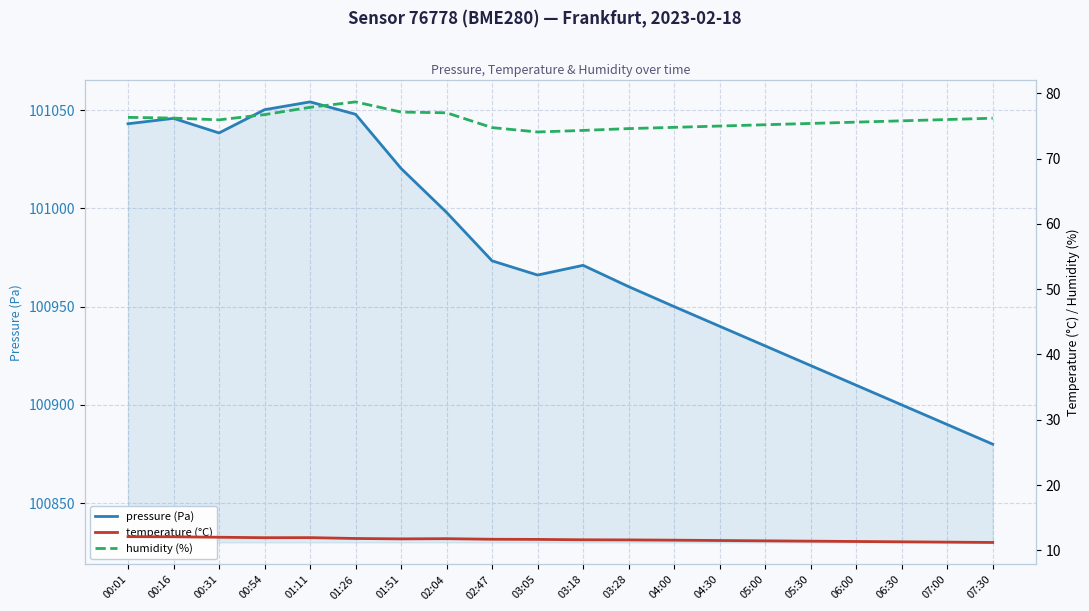

Where is humidity (%) nearest to the value 76?

07:00